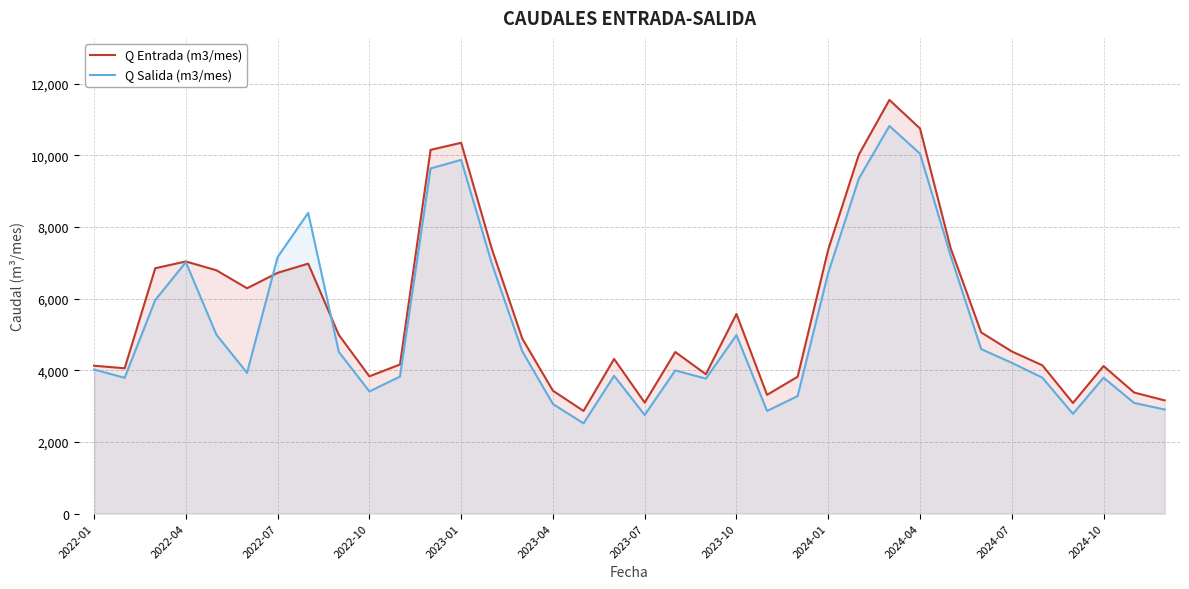

Which series has the largest total across all categories?

Q Entrada (m3/mes)